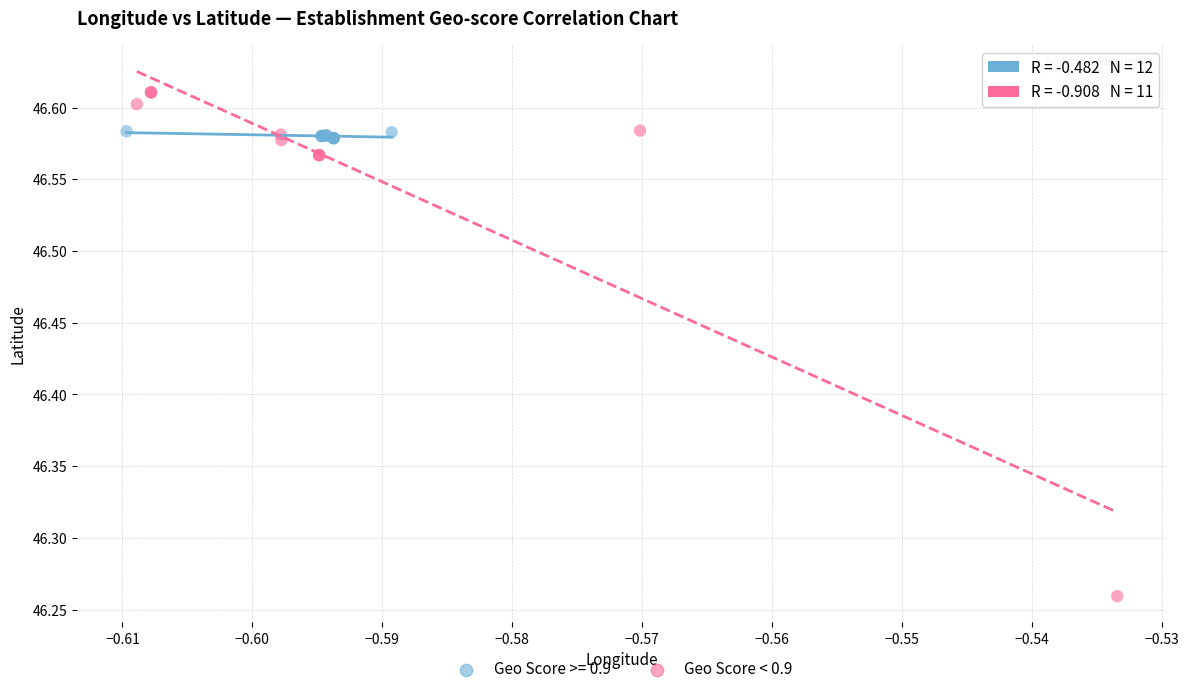

Which series has the largest Y range (max minus min)?

Geo Score < 0.9